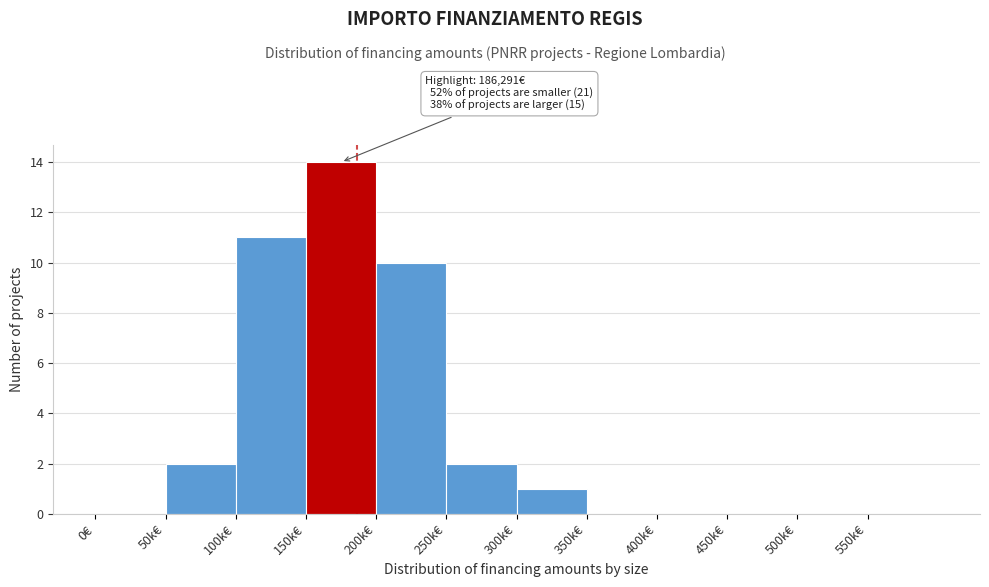

Reading left to right, what are all the values shown in this chart?

0€=0	50k€=2	100k€=11	150k€=14	200k€=10	250k€=2	300k€=1	350k€=0	400k€=0	450k€=0	500k€=0	550k€=0